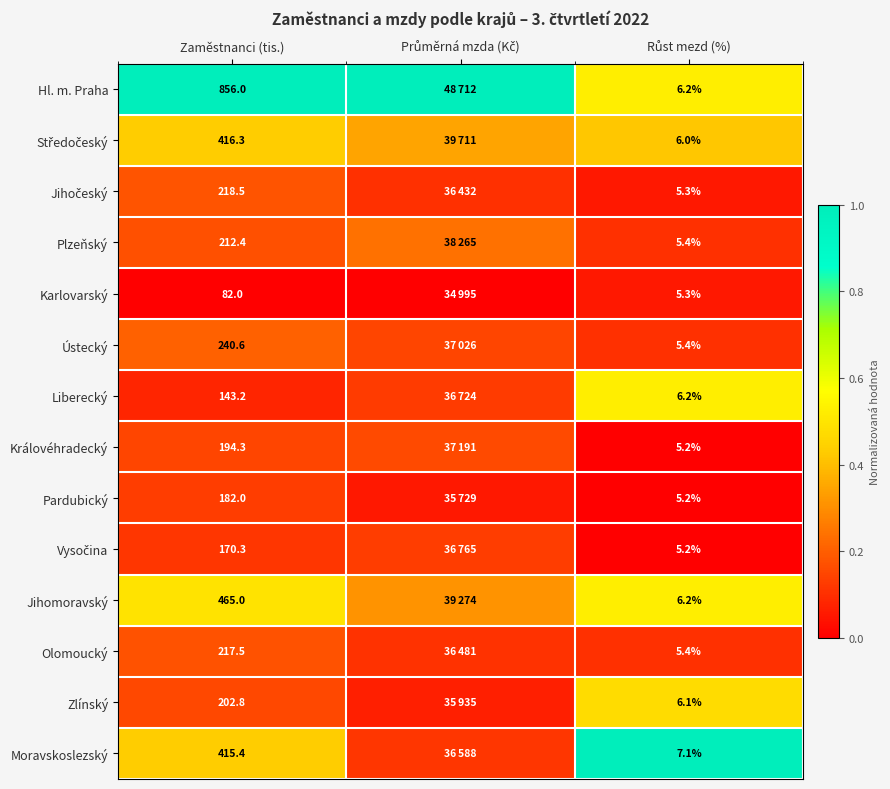

What is the minimum value for Liberecký?

0.1